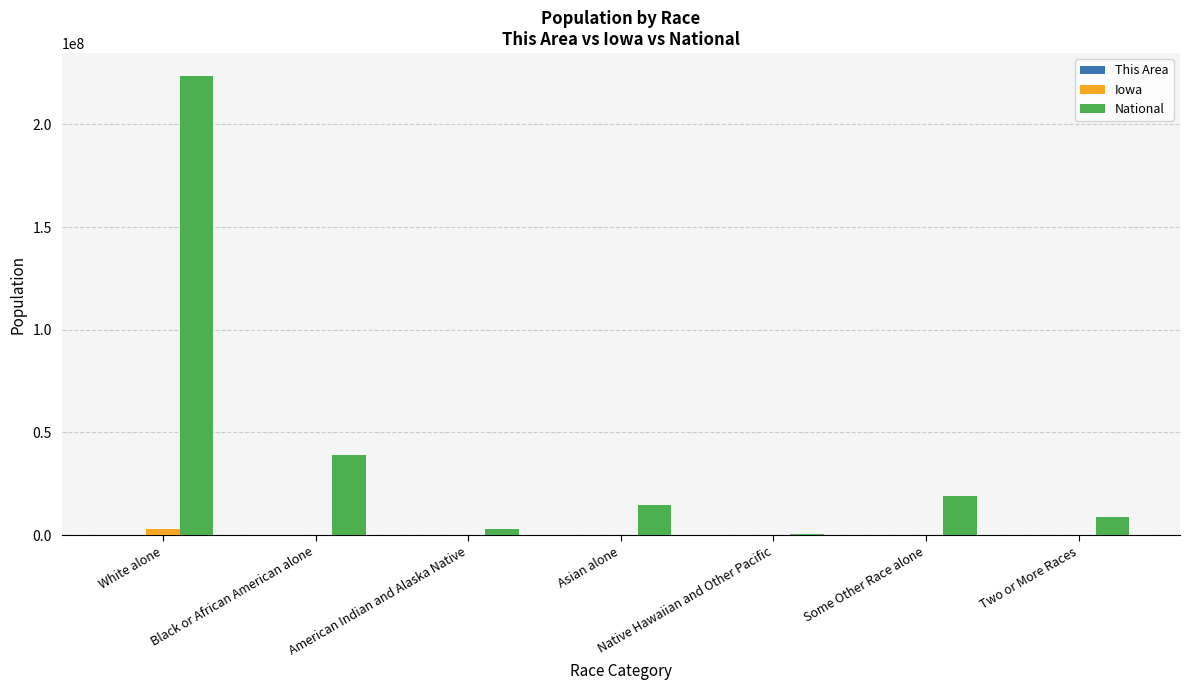

At which label is National closest to 112046639?

Black or African American alone